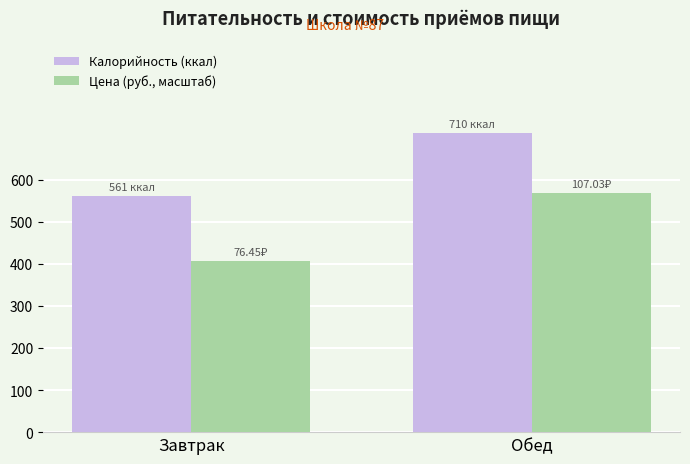

The value of Цена (руб., масштаб) at Завтрак is 405.7. True or false?

True